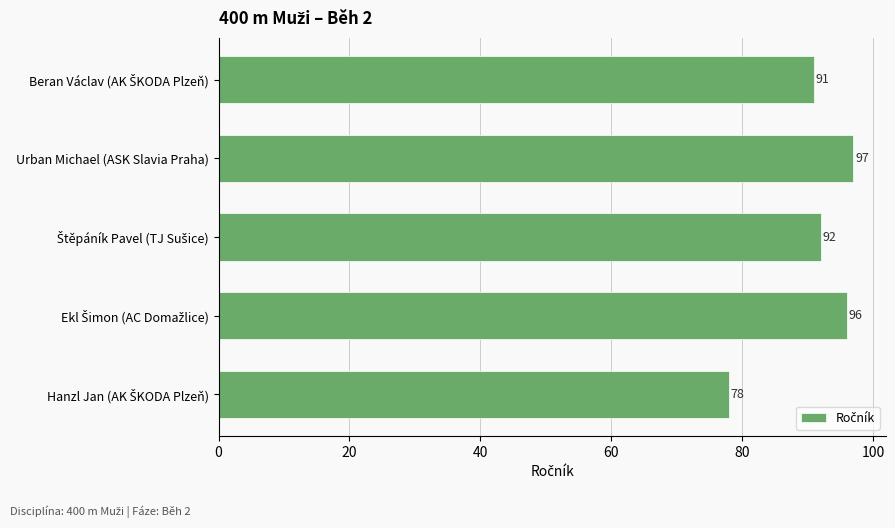

Reading bottom to top, list all the values displayed in this chart.

78	96	92	97	91